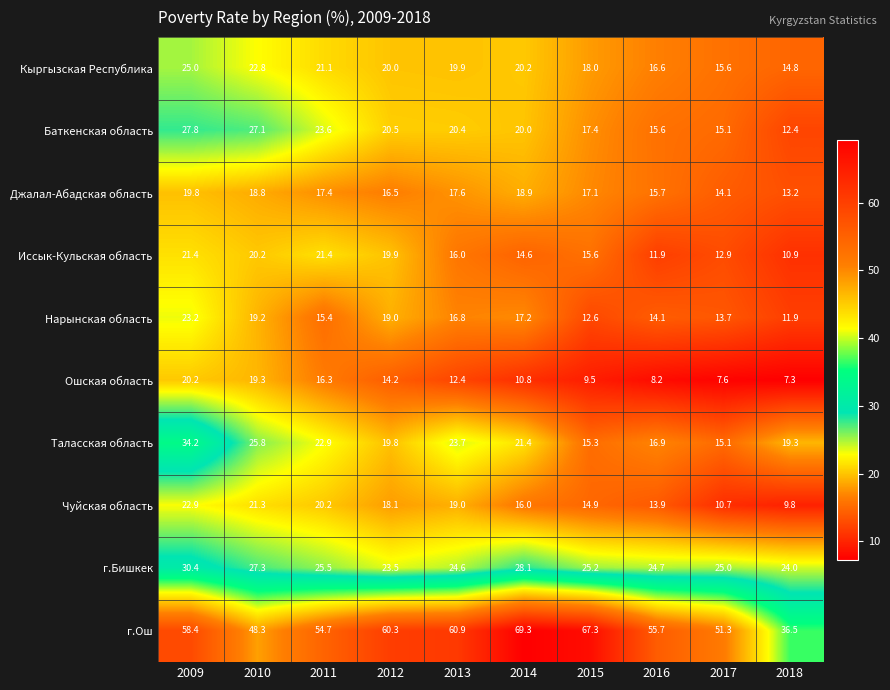

Which series changed the most between 2012 and 2016?

Иссык-Кульская область